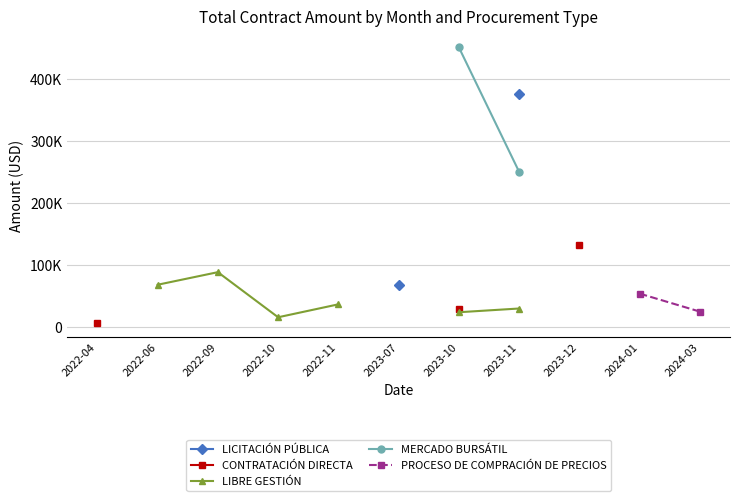

True or false: PROCESO DE COMPRACIÓN DE PRECIOS and MERCADO BURSÁTIL intersect in this chart.

False